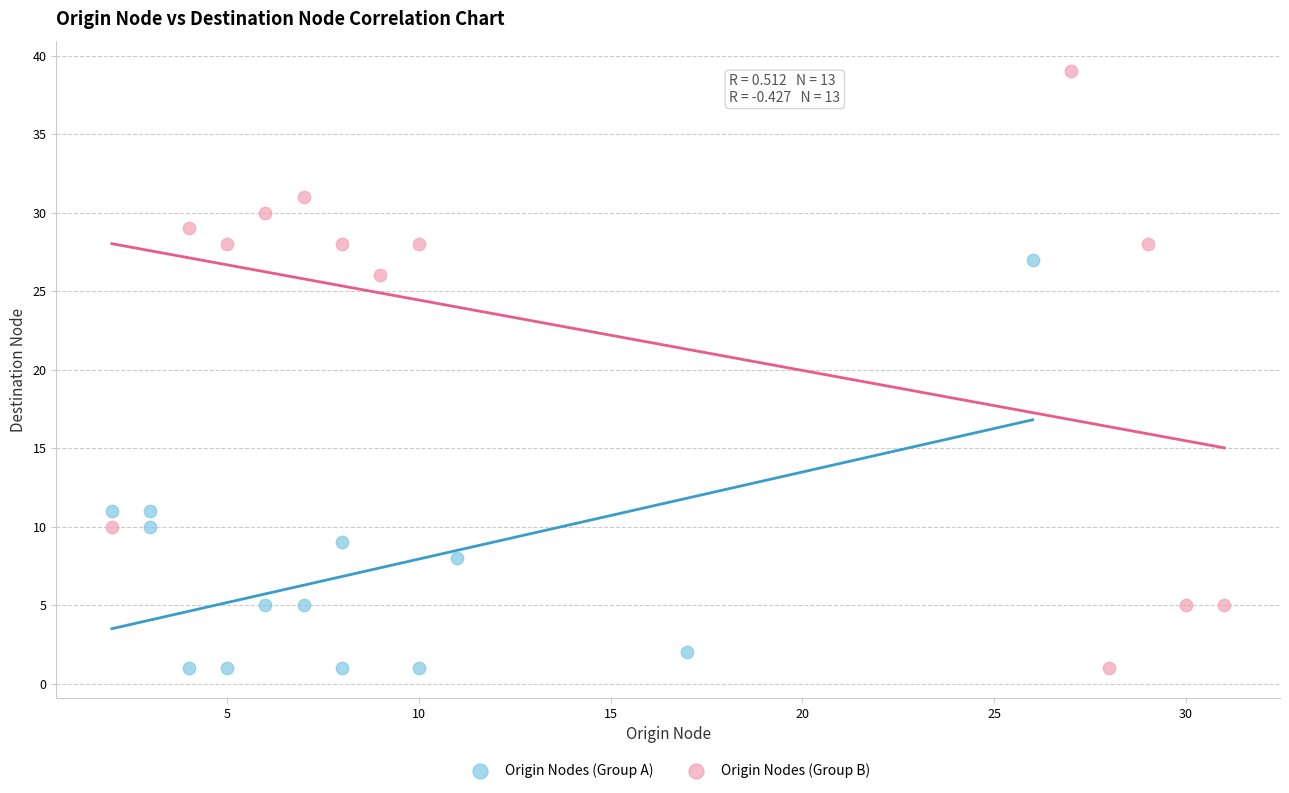

What are all the series names shown in the legend?

Origin Nodes (Group A), Origin Nodes (Group B)